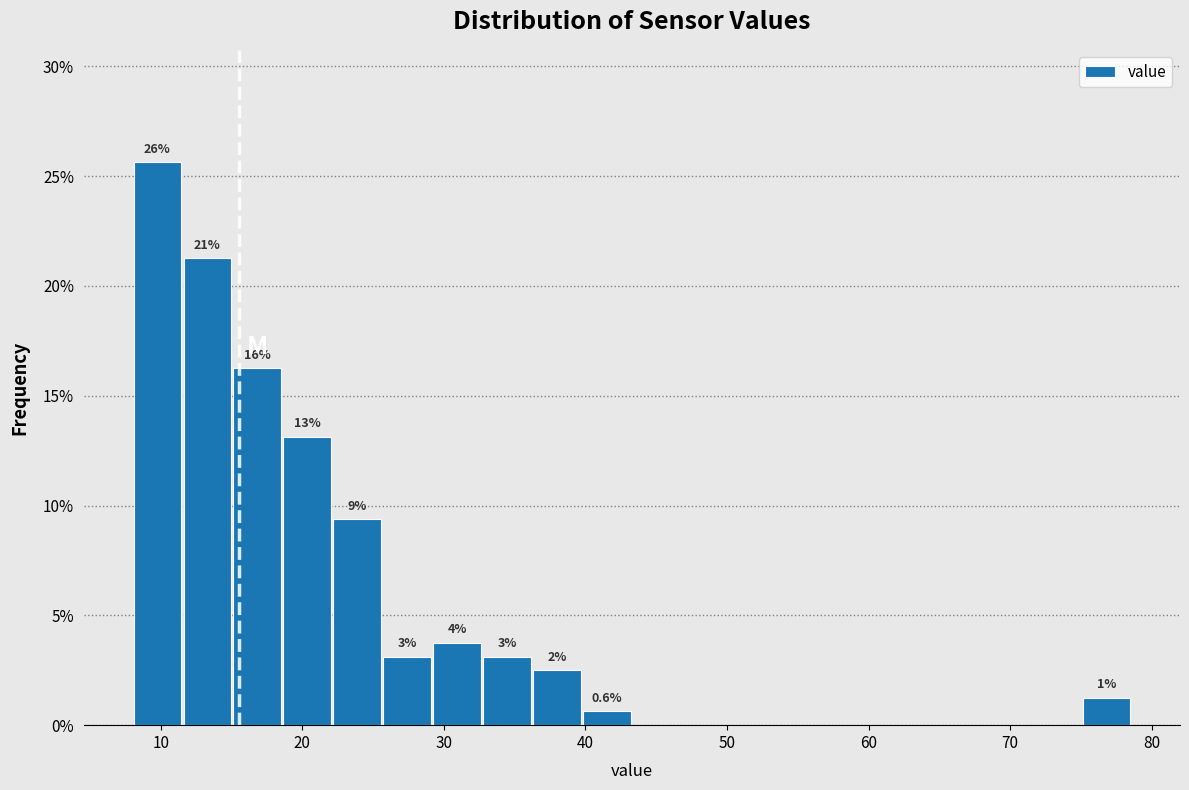

Around what value on the x-axis is the tallest bar? Give the approximate position of its centre, as read against the axis.

10